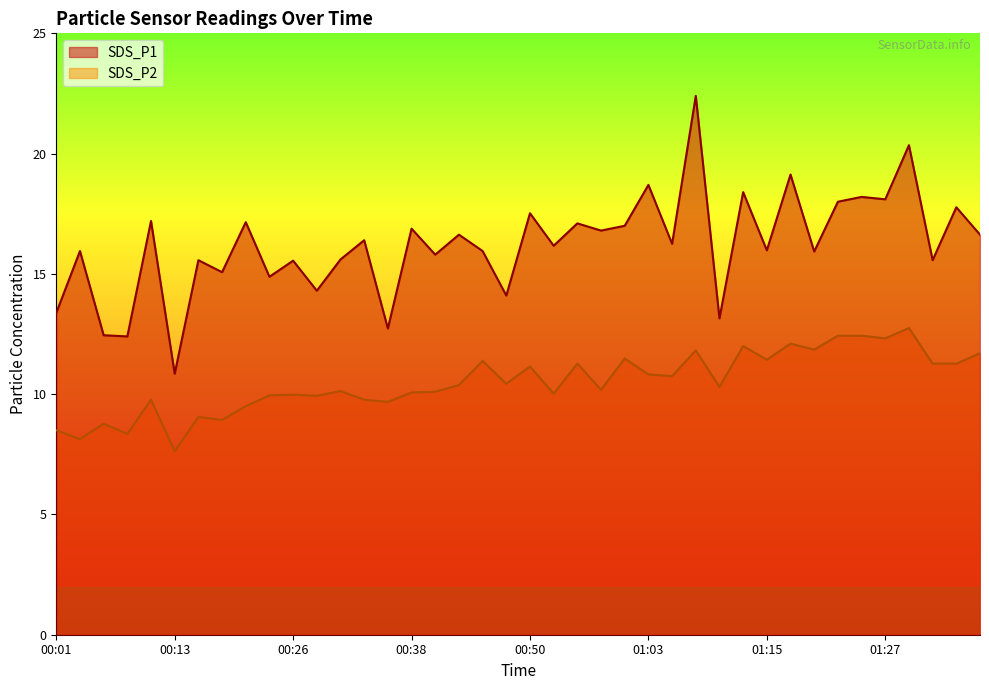

Is it true that SDS_P2 equals 11.3 at 01:32?

True